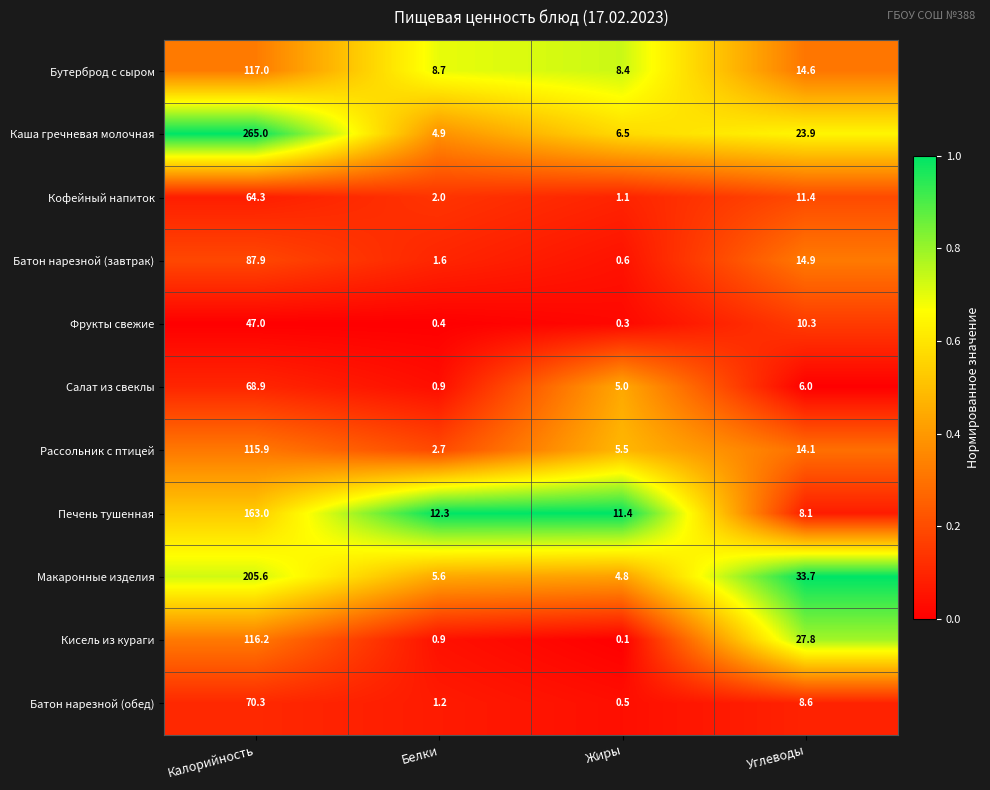

Which series has the largest range (max minus min)?

Каша гречневая молочная